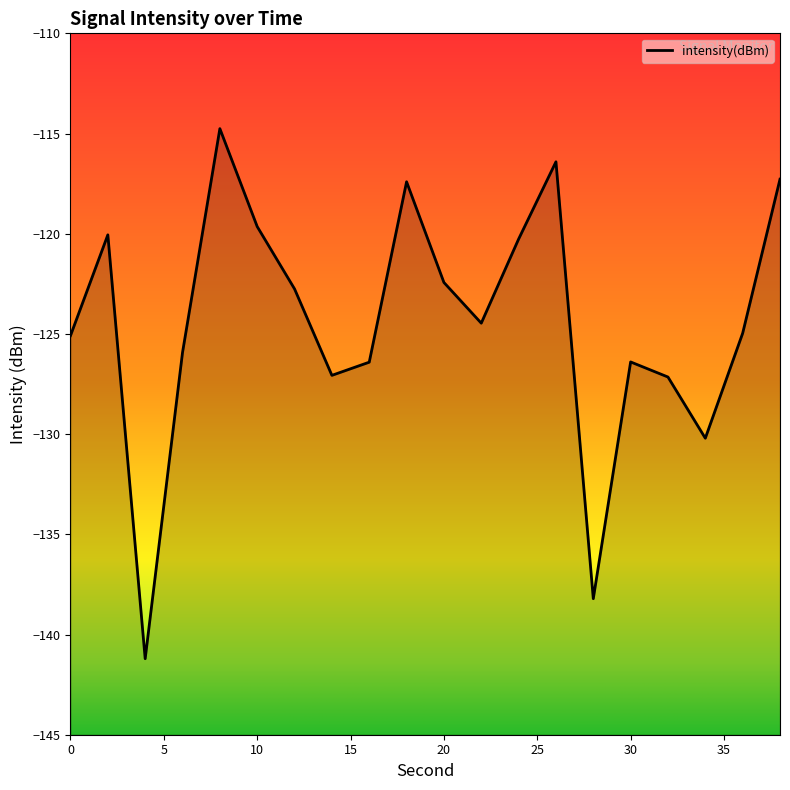

Reading left to right, what are all the values shown in this chart?

0=-125.1	2=-120.1	4=-141.2	6=-125.9	8=-114.8	10=-119.6	12=-122.8	14=-127.1	16=-126.4	18=-117.4	20=-122.4	22=-124.5	24=-120.3	26=-116.4	28=-138.2	30=-126.4	32=-127.2	34=-130.2	36=-125.0	38=-117.3